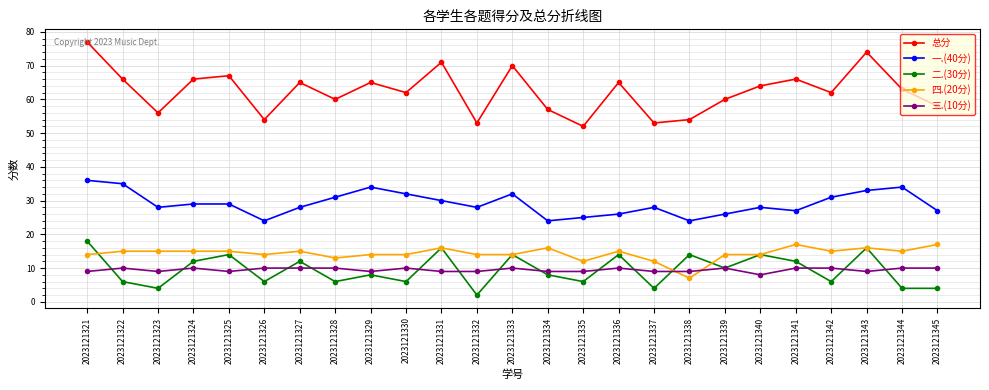

Rank the series at 2023121328 from lowest to highest value.

二.(30分), 三.(10分), 四.(20分), 一.(40分), 总分